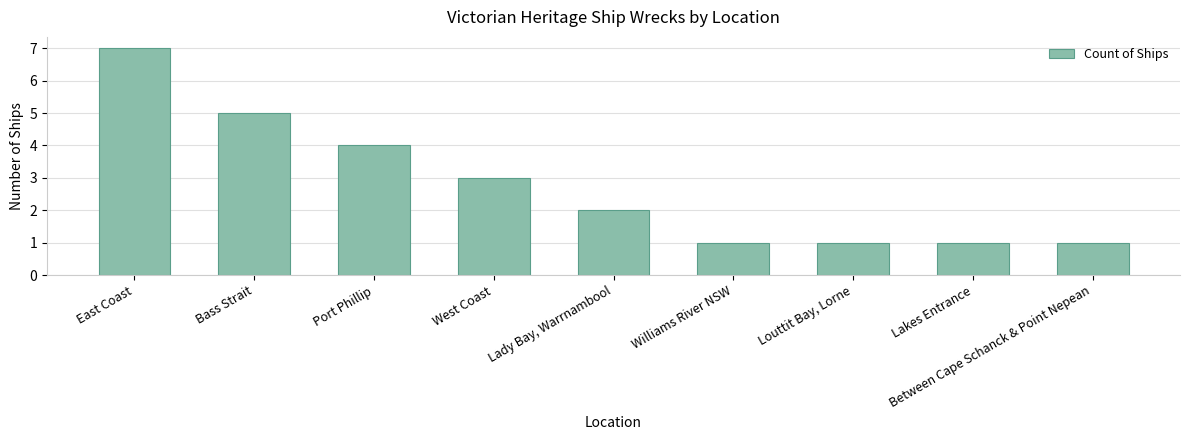

What is the smallest value displayed?

1